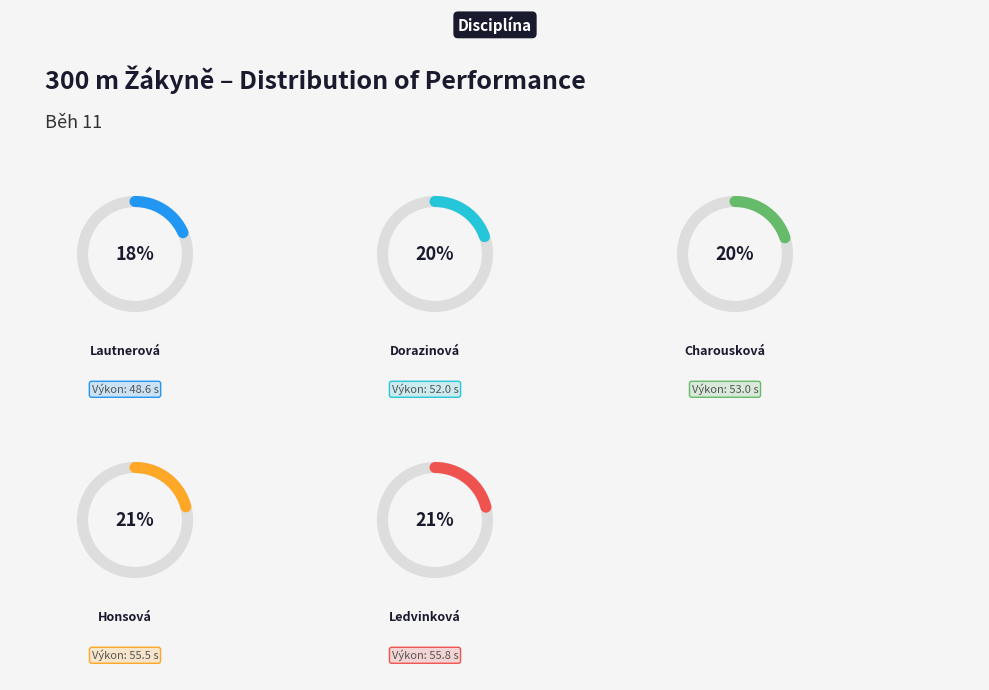

How many segments does this pie chart have?

5